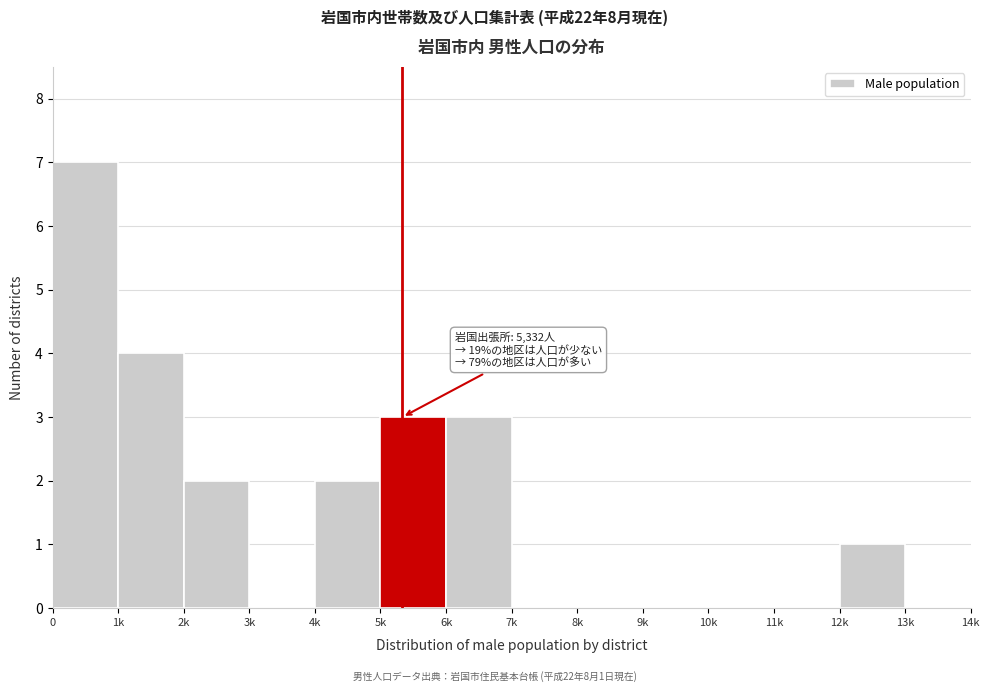

Reading left to right, transcribe all the data shown in this chart.

0=7	1k=4	2k=2	3k=0	4k=2	5k=3	6k=3	7k=0	8k=0	9k=0	10k=0	11k=0	12k=1	13k=0